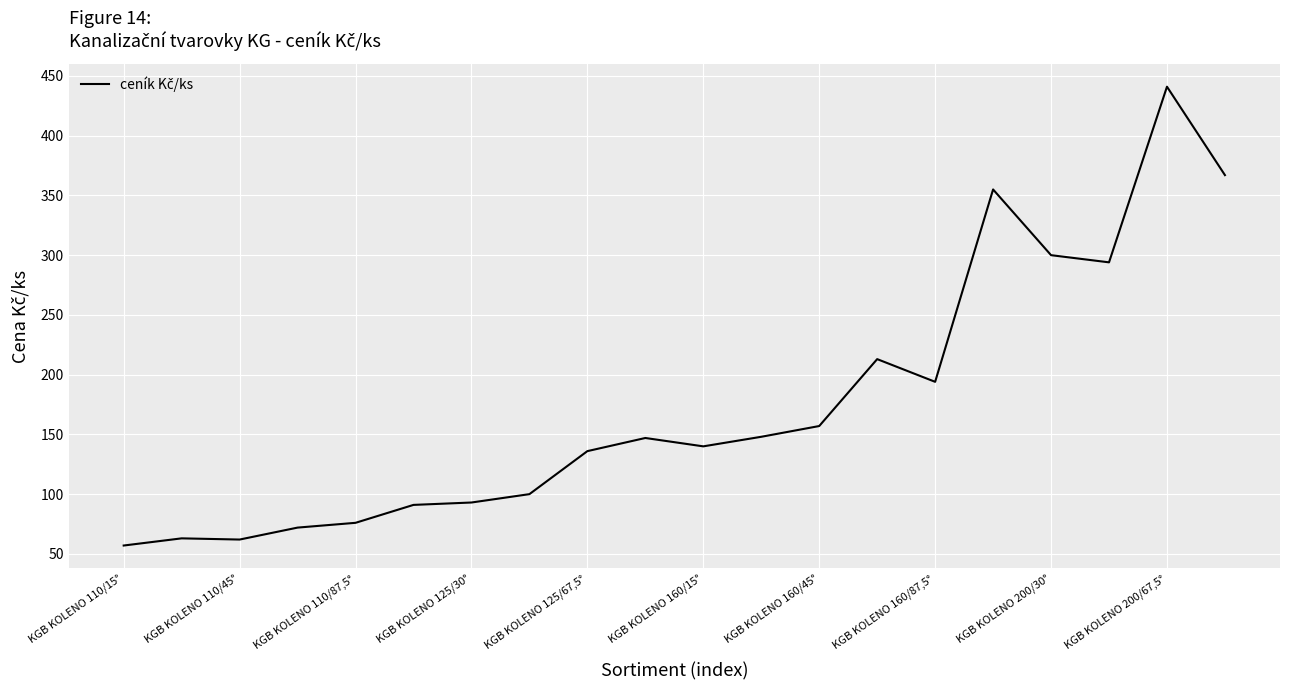

What is the minimum value shown in the chart?

57